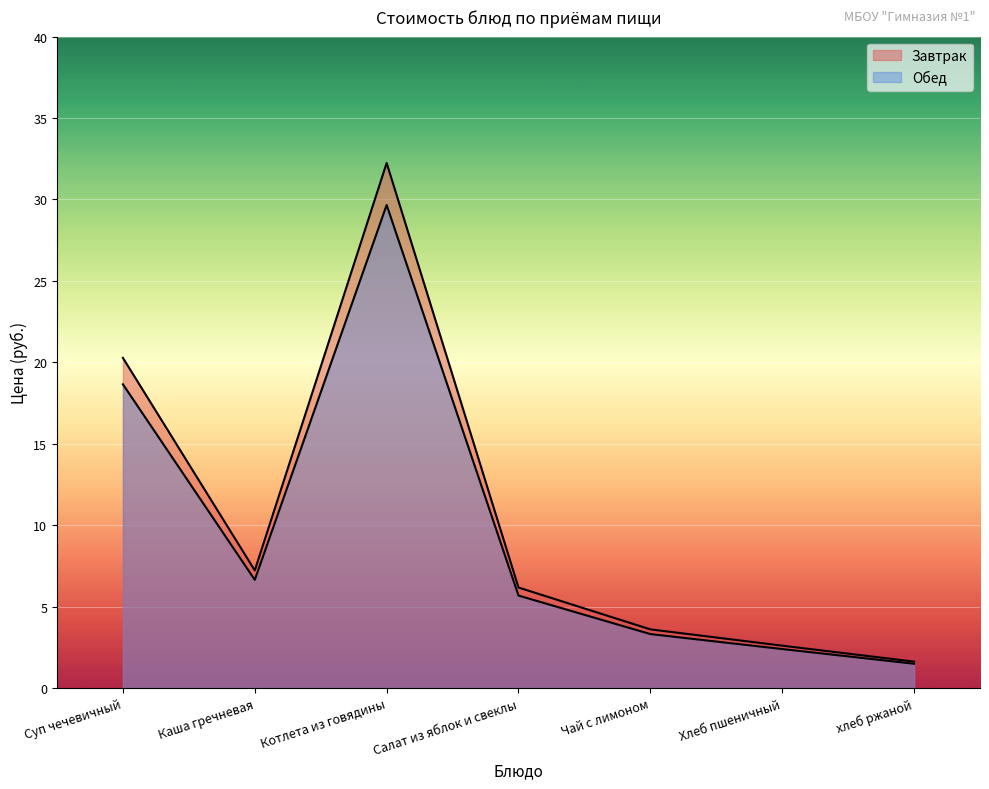

True or false: Обед and Завтрак intersect in this chart.

False